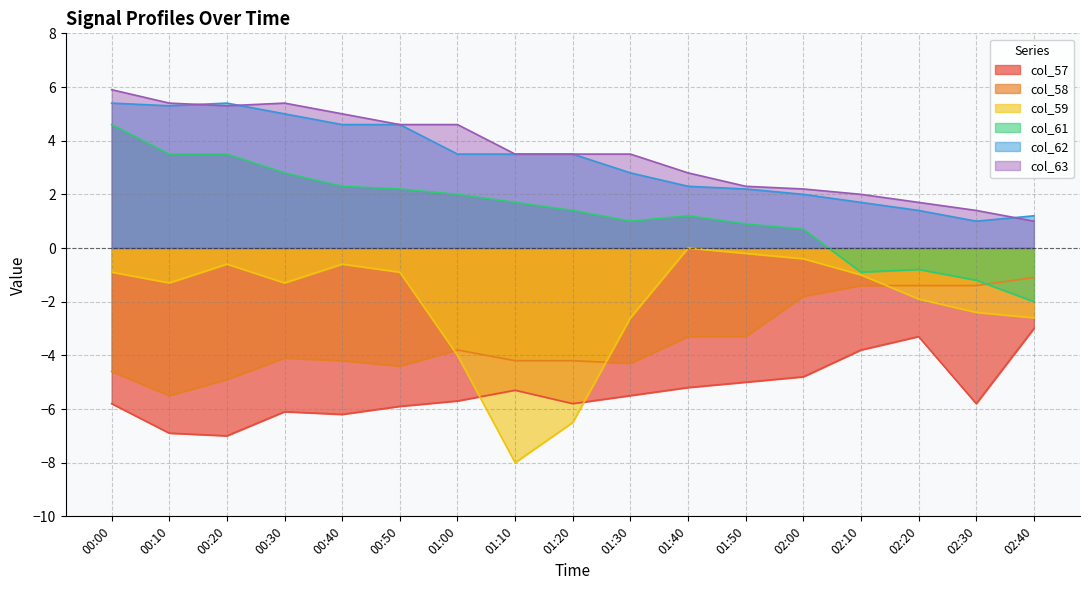

True or false: col_61 and col_59 intersect in this chart.

False